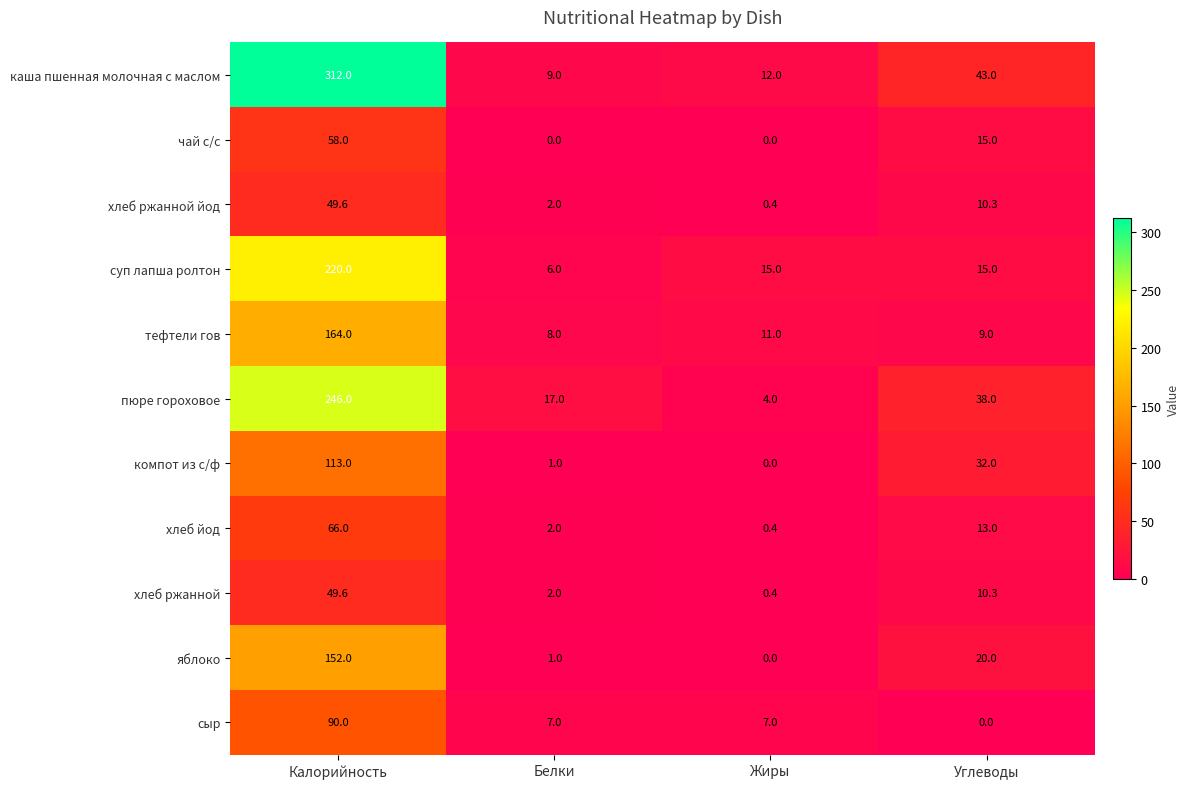

The value of пюре гороховое at Белки is 17.0. True or false?

True